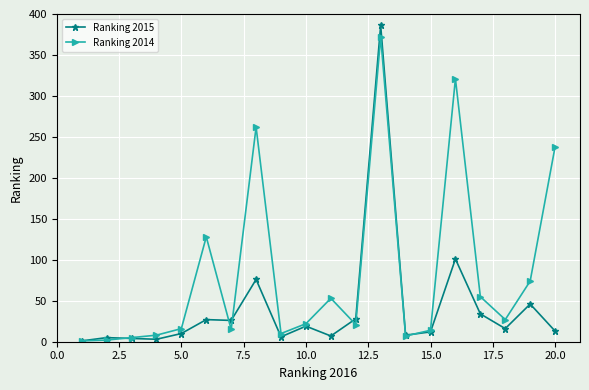

Count the number of data series in this chart.

2